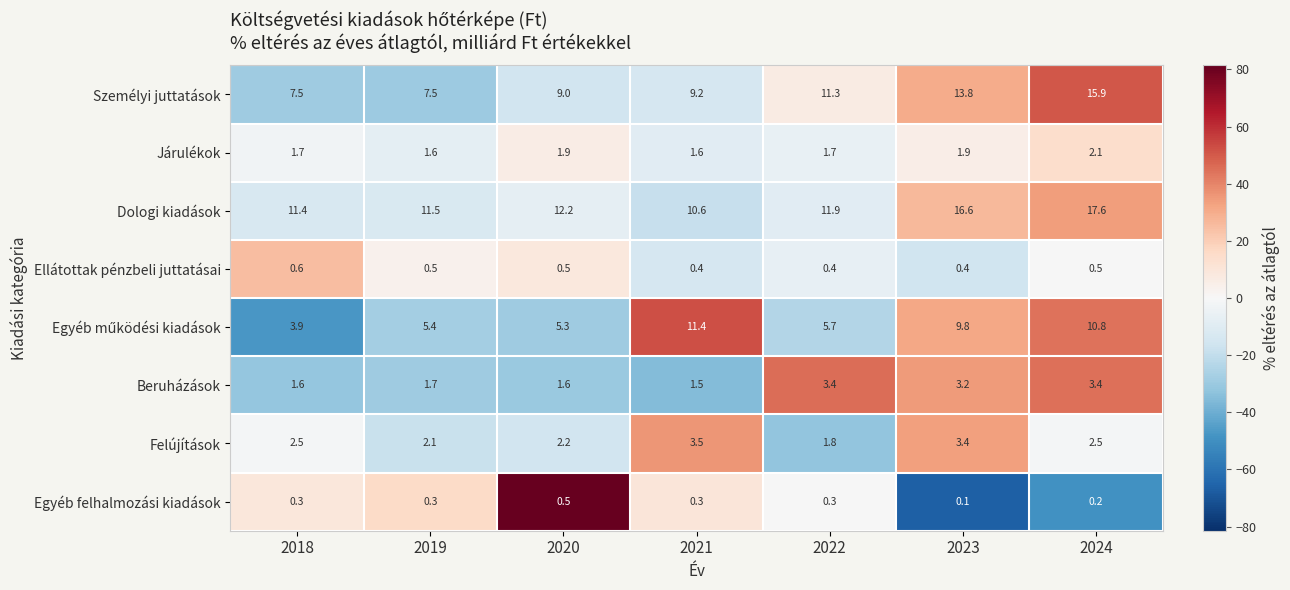

Is it true that Beruházások equals 1.6 at 2018?

True